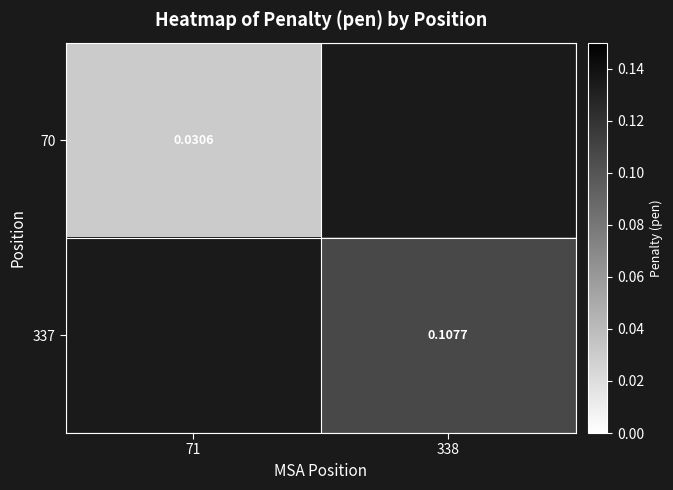

Is the value of 337 at 338 greater than the value of 70 at 71?

Yes